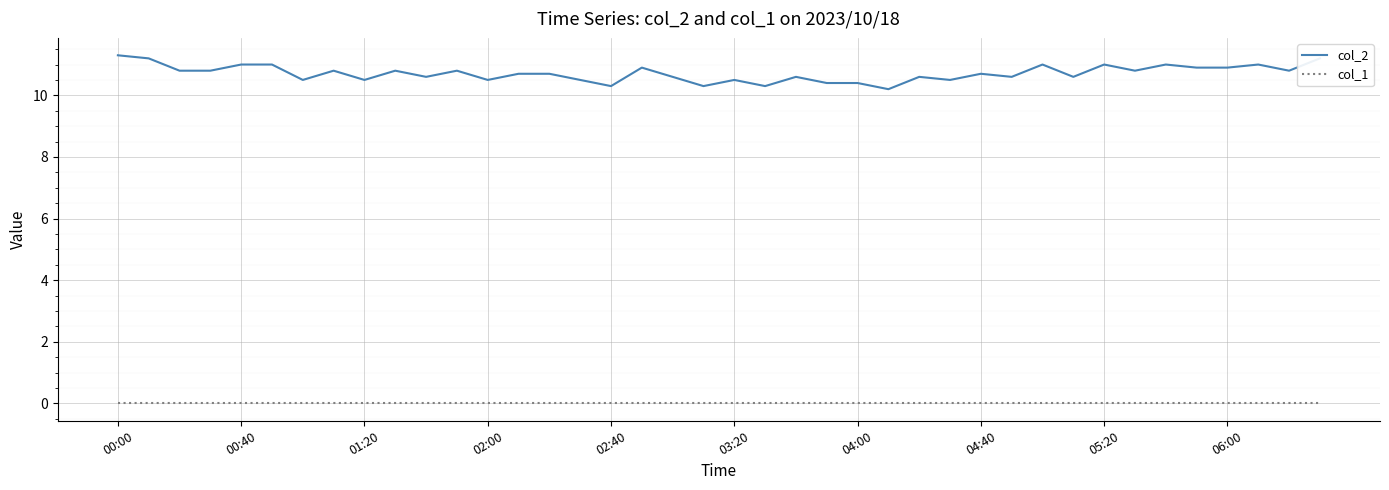

Which series has the widest spread of values?

col_2